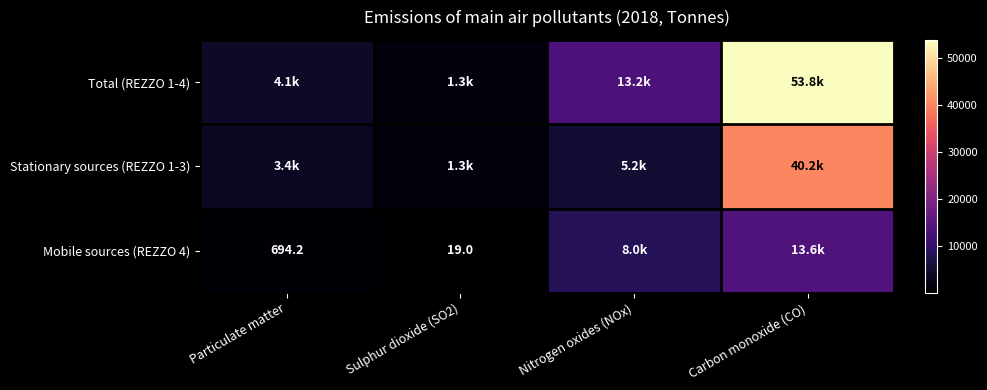

Is it true that Stationary sources (REZZO 1-3) equals 60020.1 at Carbon monoxide (CO)?

False